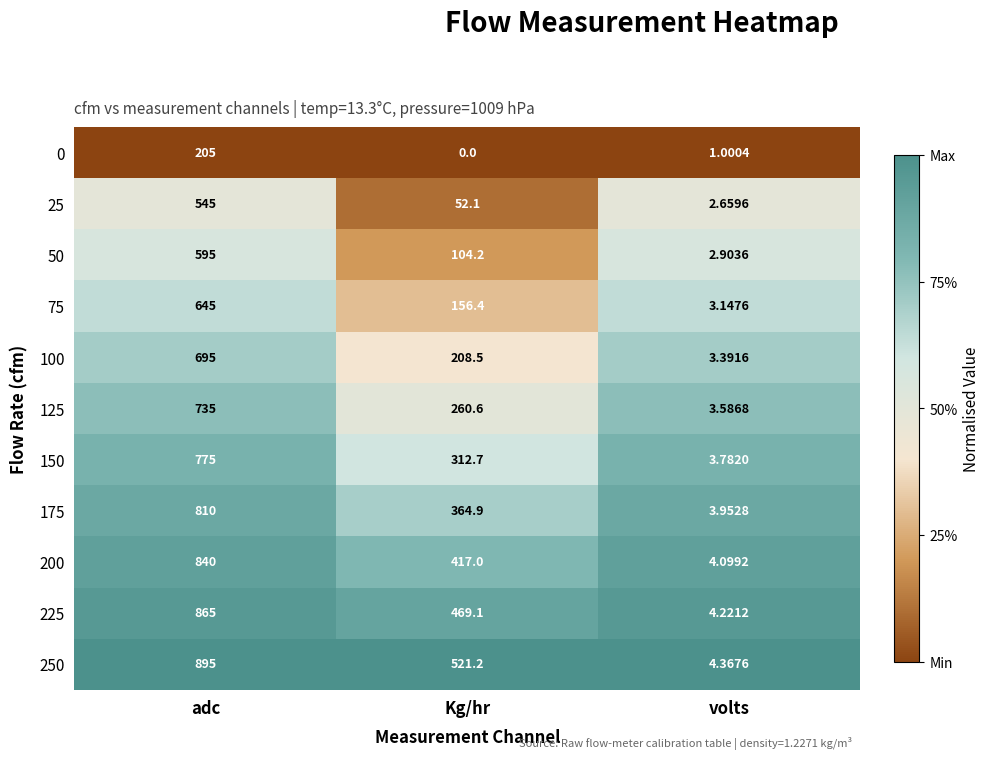

At which category is the sum across all series the highest?

adc